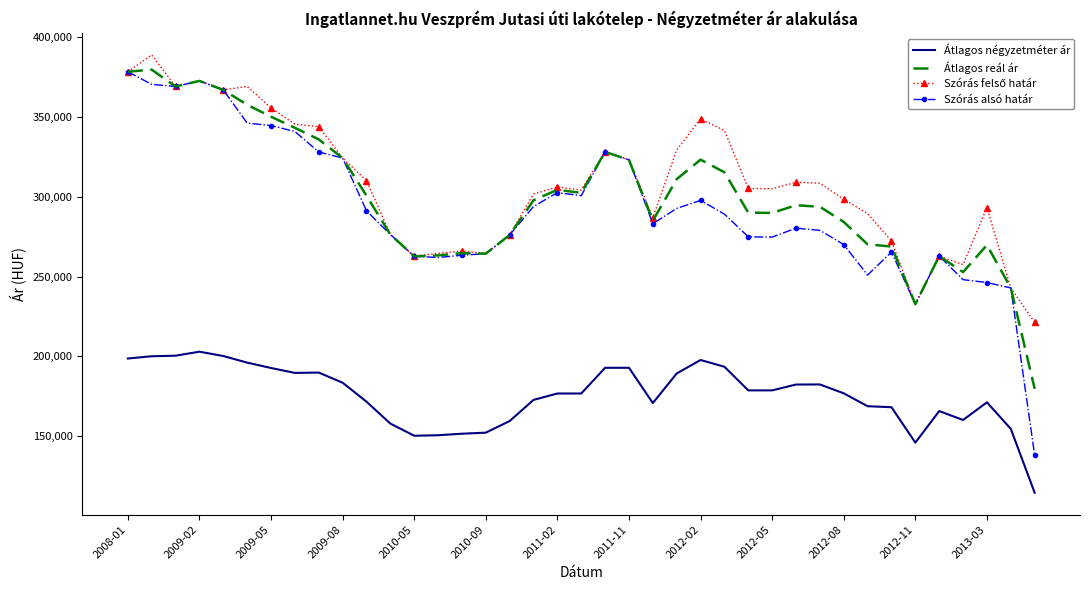

True or false: Szórás alsó határ and Átlagos négyzetméter ár intersect in this chart.

False